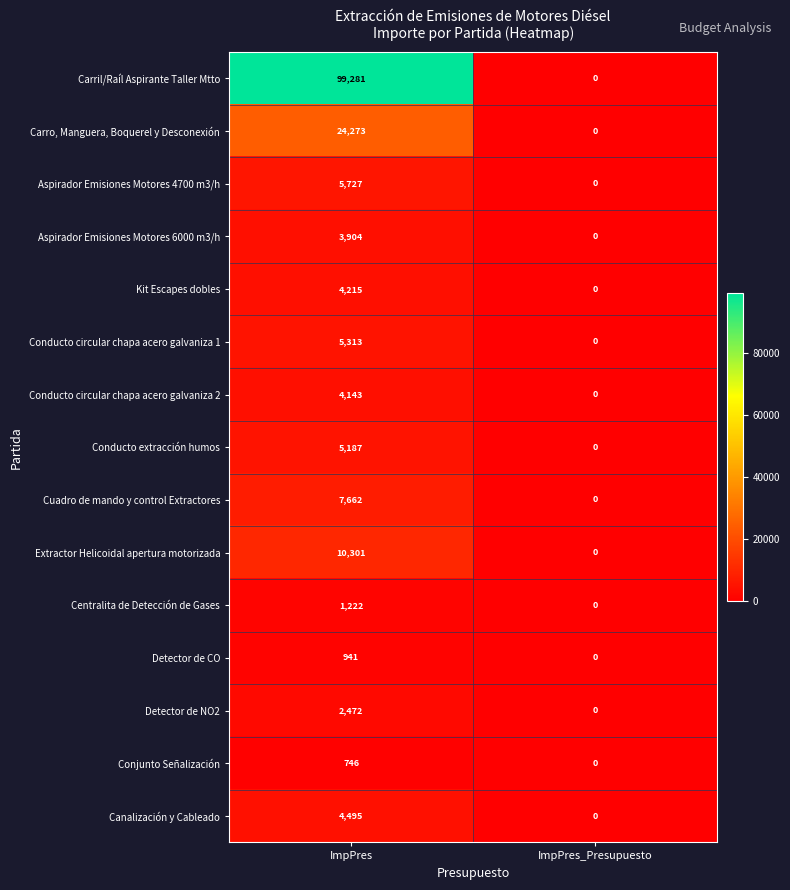

Is it true that Aspirador Emisiones Motores 6000 m3/h equals 0 at ImpPres_Presupuesto?

True